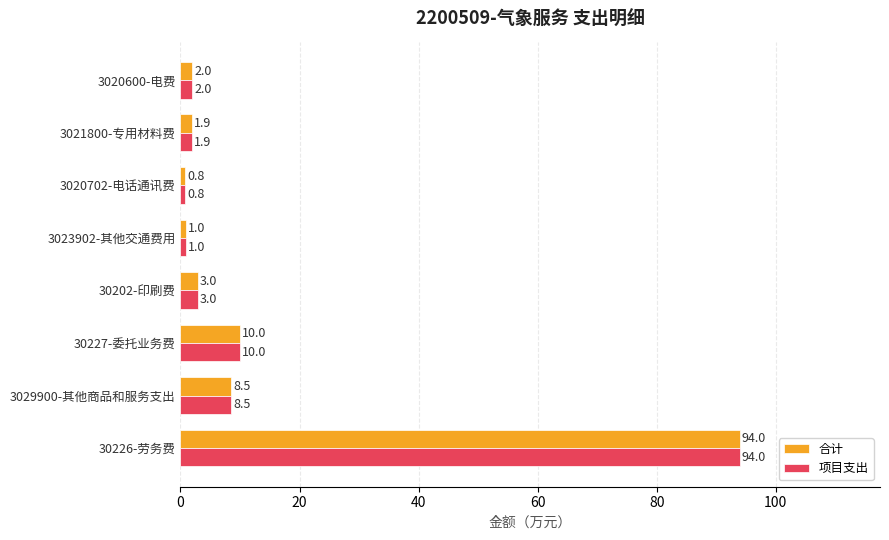

True or false: 合计 has a value of 1.9 at 3021800-专用材料费.

True